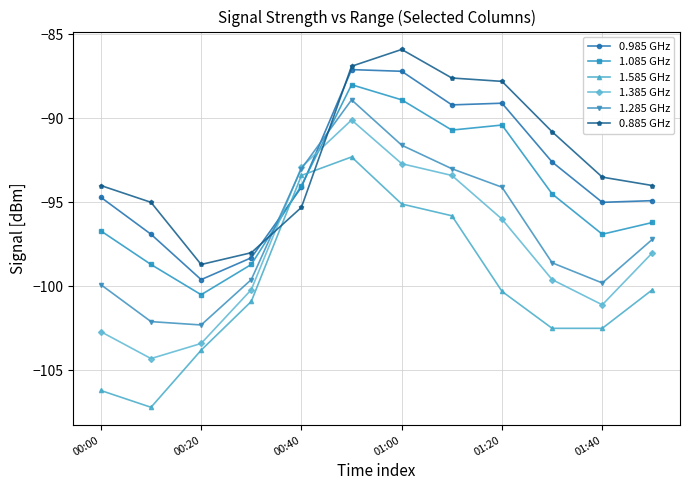

What is the value of the 1.585 GHz point at the 1st from the left?

-106.2